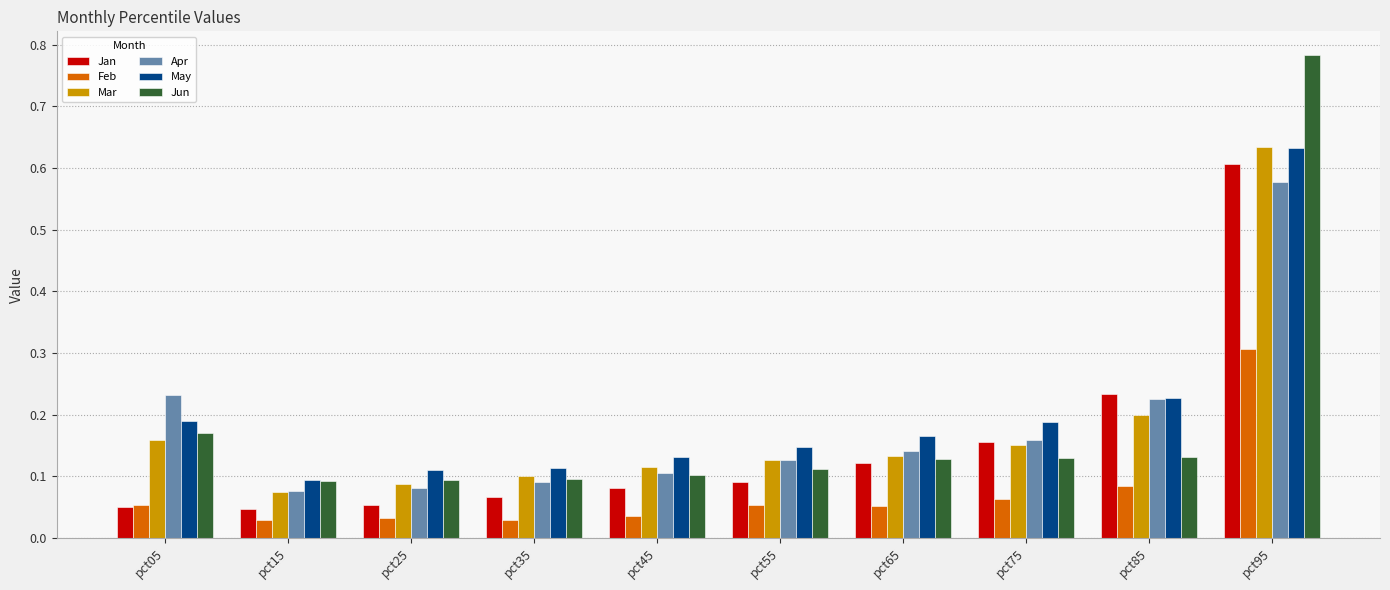

How many Apr values are between 0 and 1?

10